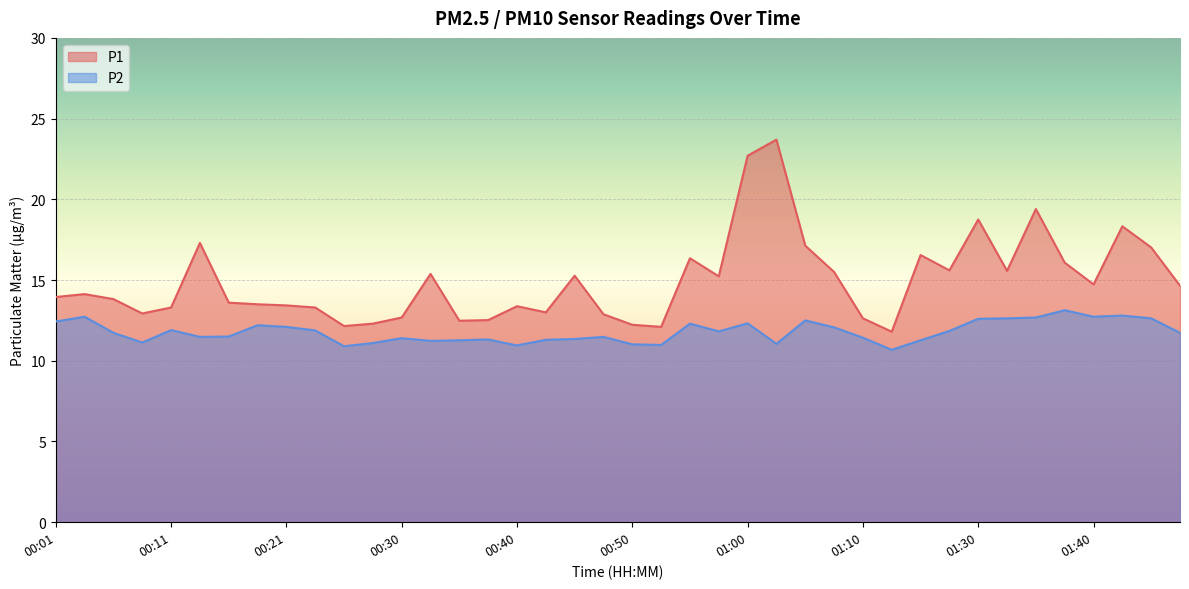

True or false: P2 has more than 0 interior local peaks.

True